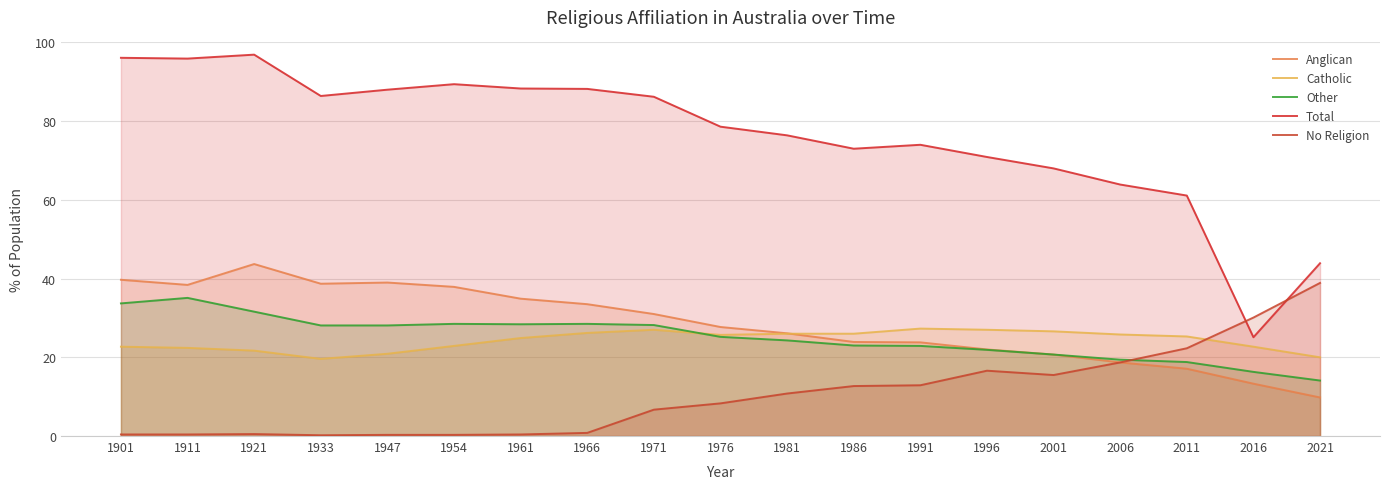

How many interior local valleys does the Total series have?

4